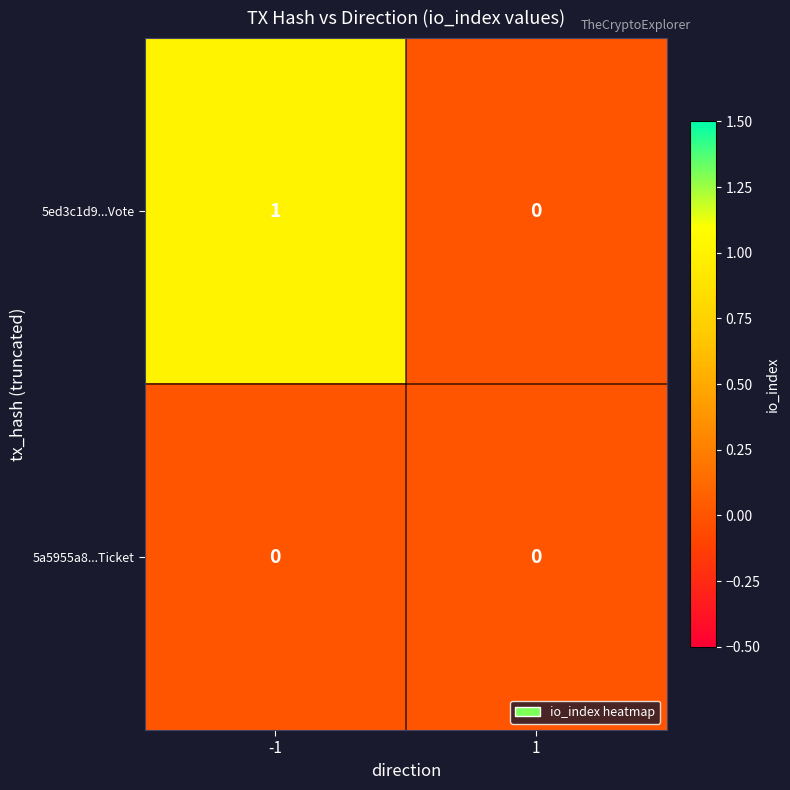

Which series changed the most between -1 and 1?

5ed3c1d9...Vote